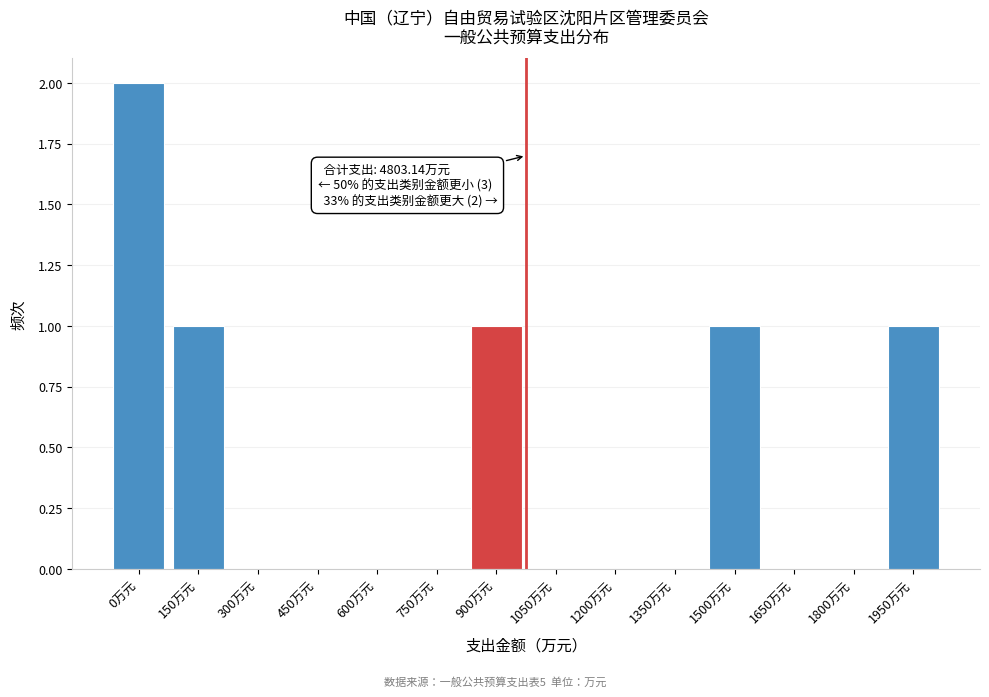

Reading left to right, list all the values displayed in this chart.

0万元=2	150万元=1	300万元=0	450万元=0	600万元=0	750万元=0	900万元=1	1050万元=0	1200万元=0	1350万元=0	1500万元=1	1650万元=0	1800万元=0	1950万元=1